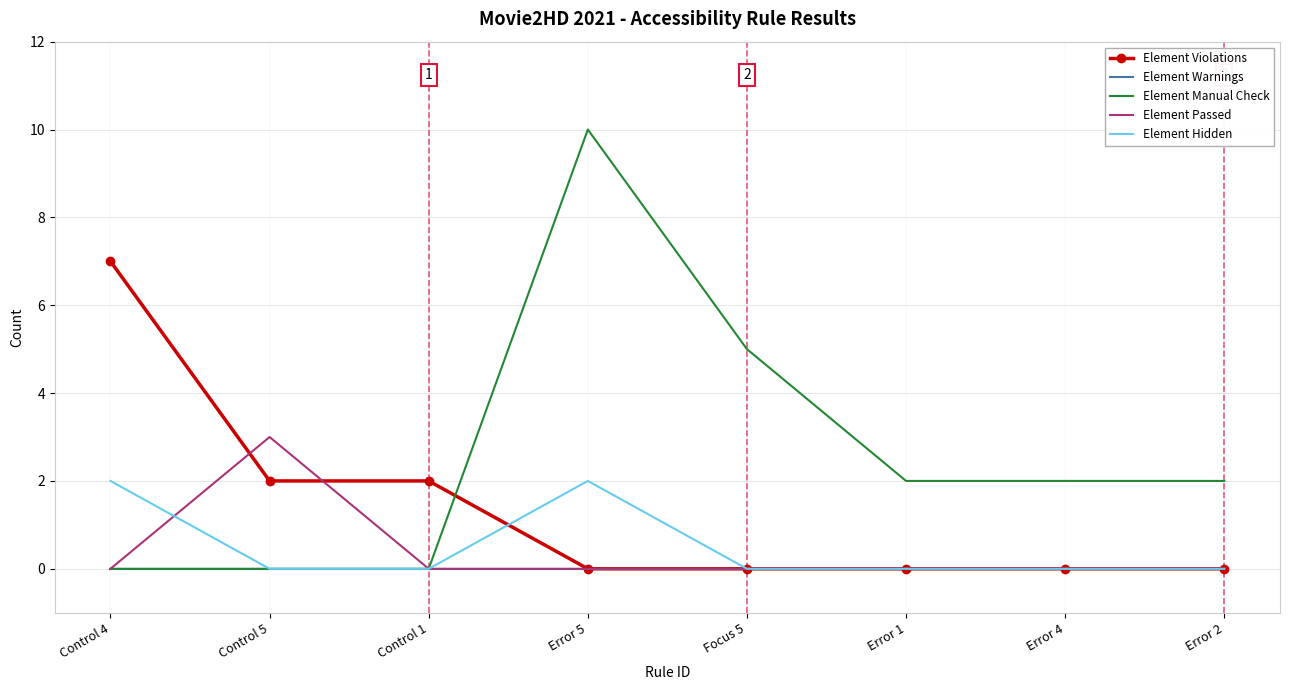

Which series has the widest spread of values?

Element Manual Check